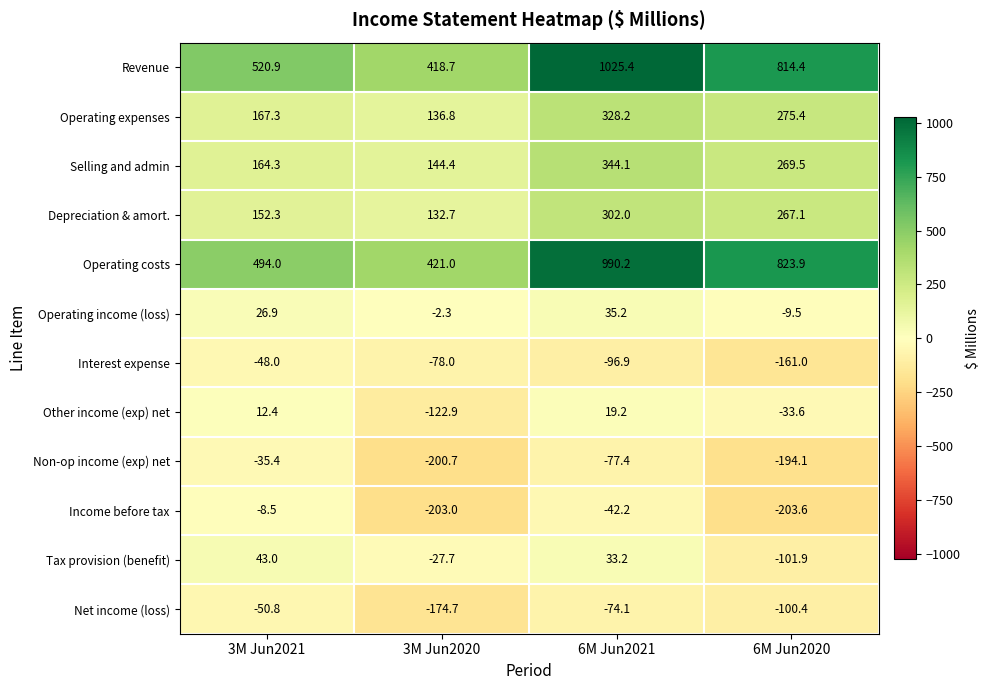

At which label does Interest expense first exceed -78?

3M Jun2021